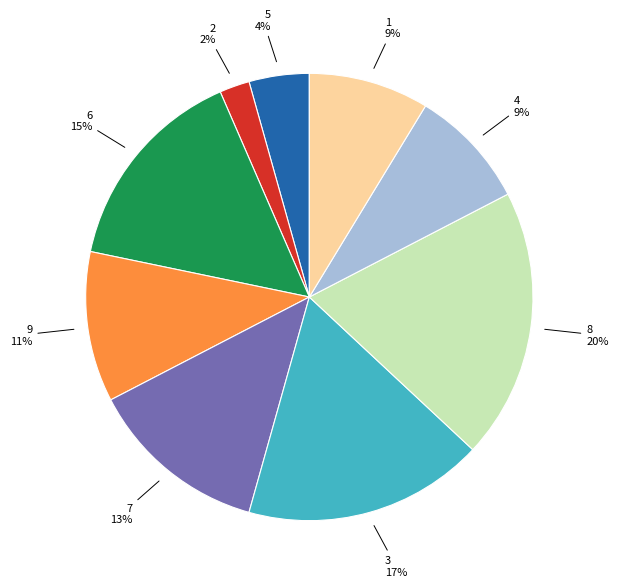

True or false: 7 accounts for 13% of the total.

True